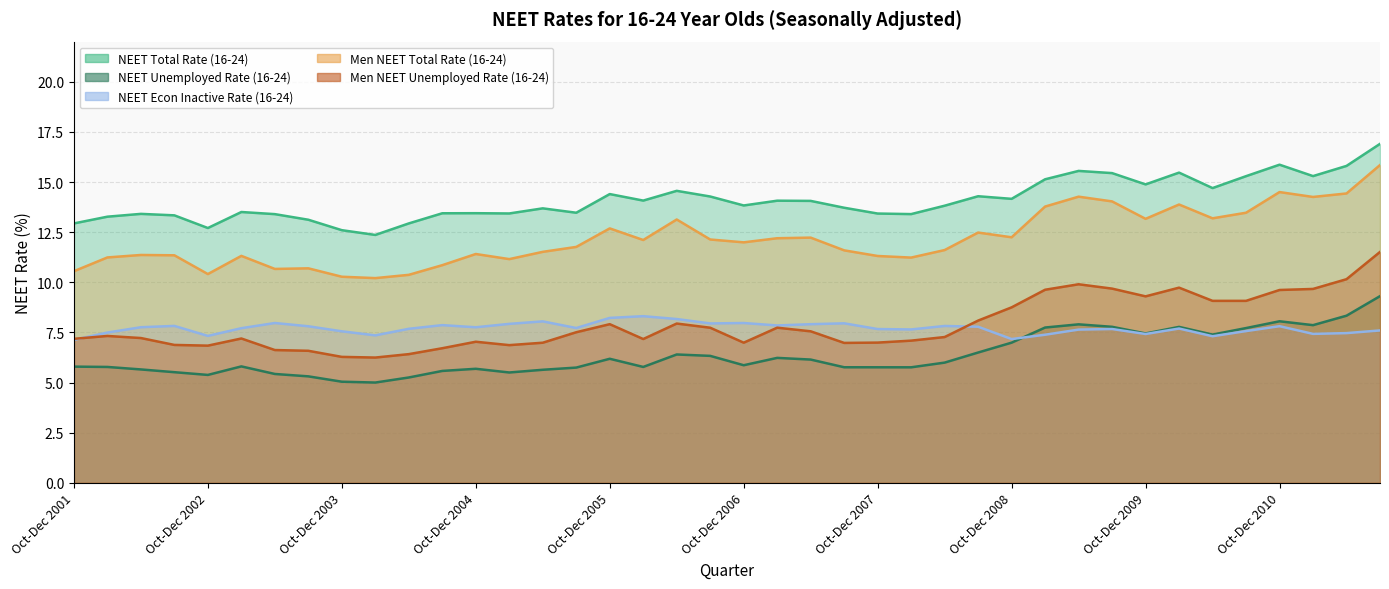

At which category is the sum across all series the highest?

Jul-Sep 2011